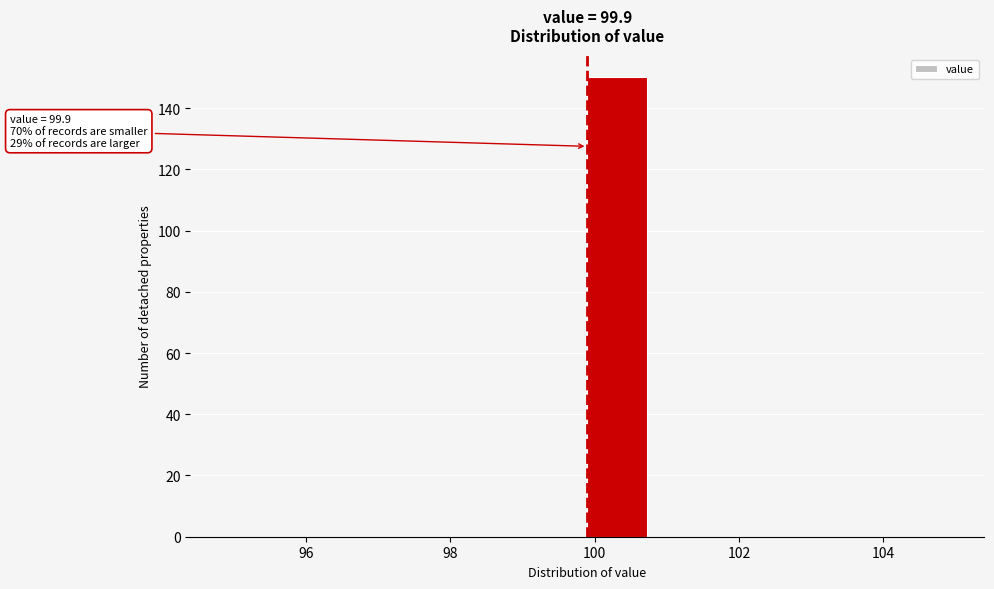

Which range on the x-axis has the tallest bar?

100.0 to 100.8